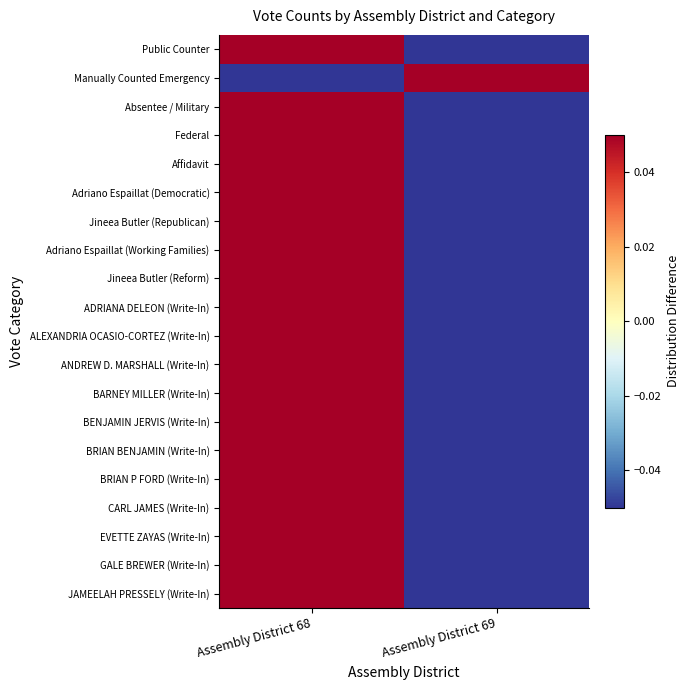

Reading left to right, transcribe all the data shown in this chart.

Public Counter: Assembly District 68=0.2	Assembly District 69=-0.2
Manually Counted Emergency: Assembly District 68=-0.1	Assembly District 69=0.1
Absentee / Military: Assembly District 68=0.2	Assembly District 69=-0.2
Federal: Assembly District 68=0.5	Assembly District 69=-0.5
Affidavit: Assembly District 68=0.5	Assembly District 69=-0.5
Adriano Espaillat (Democratic): Assembly District 68=0.5	Assembly District 69=-0.5
Jineea Butler (Republican): Assembly District 68=0.5	Assembly District 69=-0.5
Adriano Espaillat (Working Families): Assembly District 68=0.5	Assembly District 69=-0.5
Jineea Butler (Reform): Assembly District 68=0.5	Assembly District 69=-0.5
ADRIANA DELEON (Write-In): Assembly District 68=0.5	Assembly District 69=-0.5
ALEXANDRIA OCASIO-CORTEZ (Write-In): Assembly District 68=0.5	Assembly District 69=-0.5
ANDREW D. MARSHALL (Write-In): Assembly District 68=0.5	Assembly District 69=-0.5
BARNEY MILLER (Write-In): Assembly District 68=0.5	Assembly District 69=-0.5
BENJAMIN JERVIS (Write-In): Assembly District 68=0.5	Assembly District 69=-0.5
BRIAN BENJAMIN (Write-In): Assembly District 68=0.5	Assembly District 69=-0.5
BRIAN P FORD (Write-In): Assembly District 68=0.5	Assembly District 69=-0.5
CARL JAMES (Write-In): Assembly District 68=0.5	Assembly District 69=-0.5
EVETTE ZAYAS (Write-In): Assembly District 68=0.5	Assembly District 69=-0.5
GALE BREWER (Write-In): Assembly District 68=0.5	Assembly District 69=-0.5
JAMEELAH PRESSELY (Write-In): Assembly District 68=0.5	Assembly District 69=-0.5